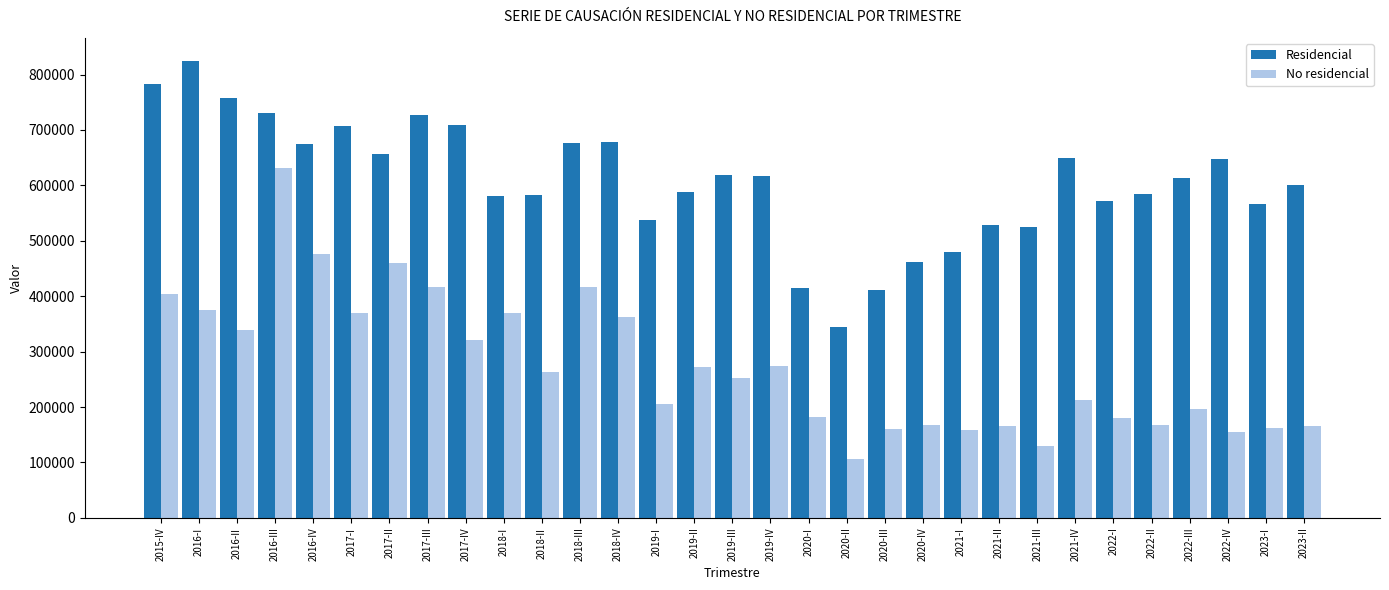

Are the bars grouped side by side (vs. stacked)?

Yes